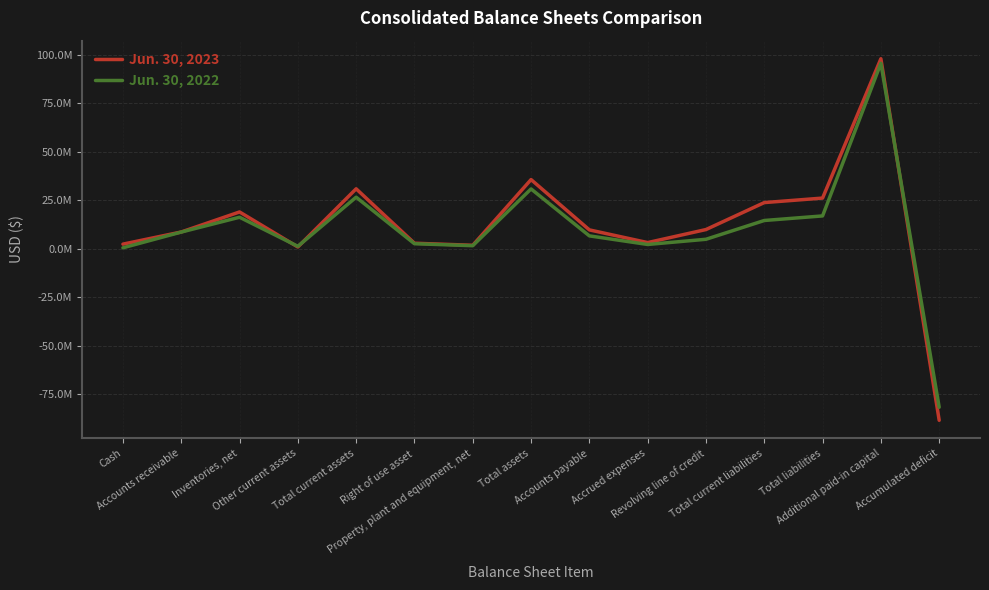

Which category has the lowest value across all series?

Accumulated deficit